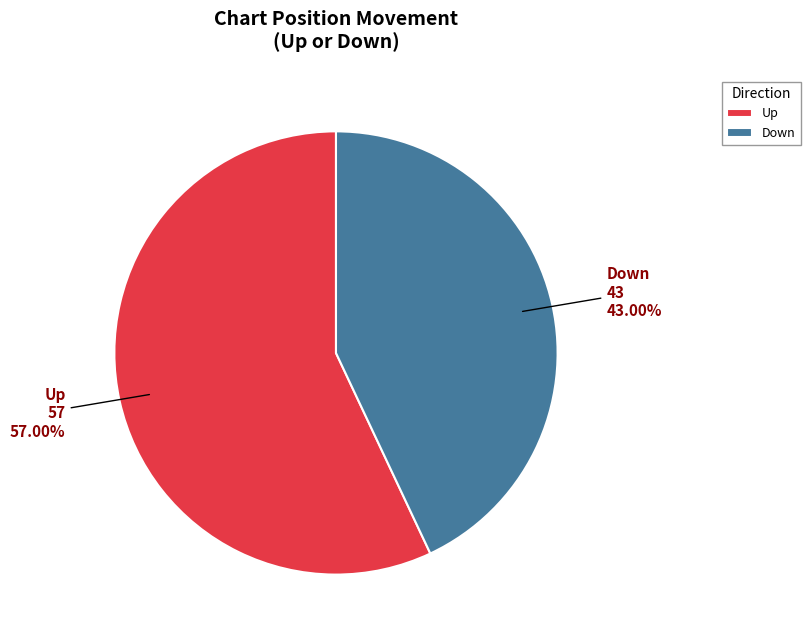

Is there any slice that represents more than half of the pie?

Yes